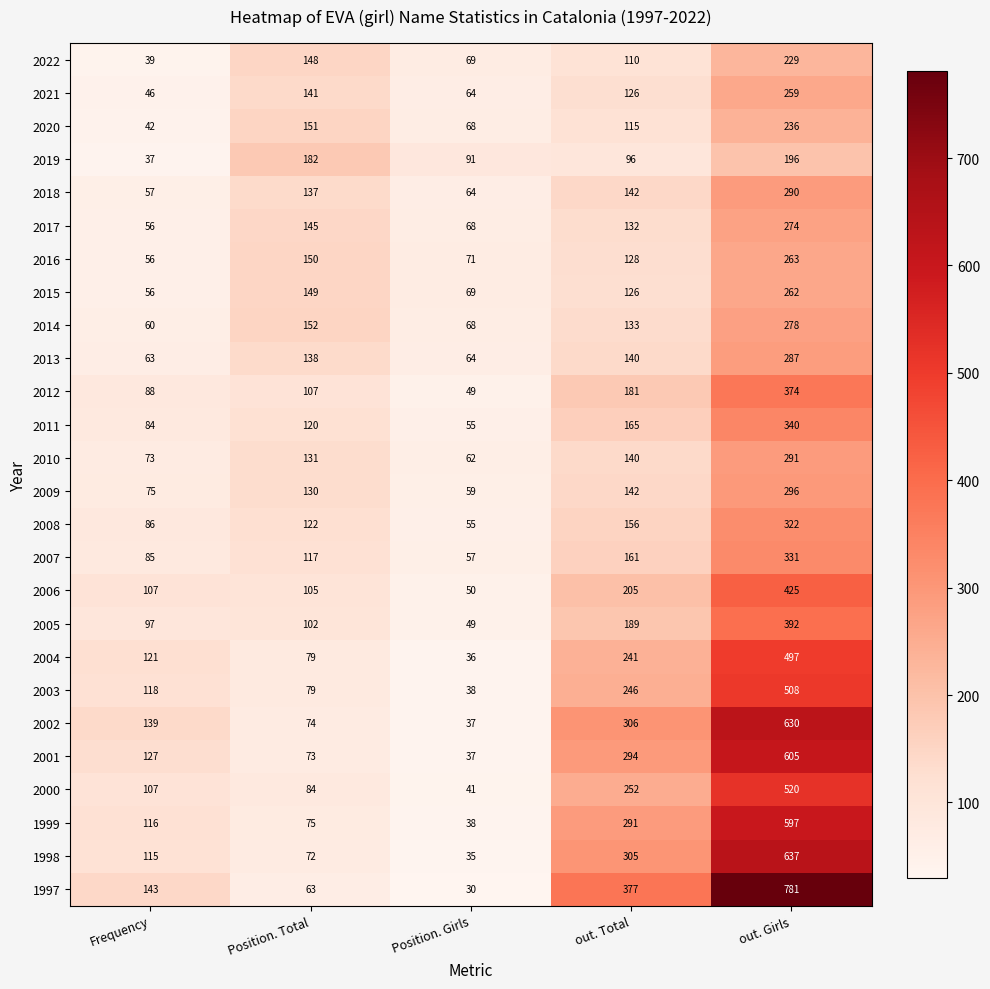

At which label is 2016 closest to 159?

Position. Total